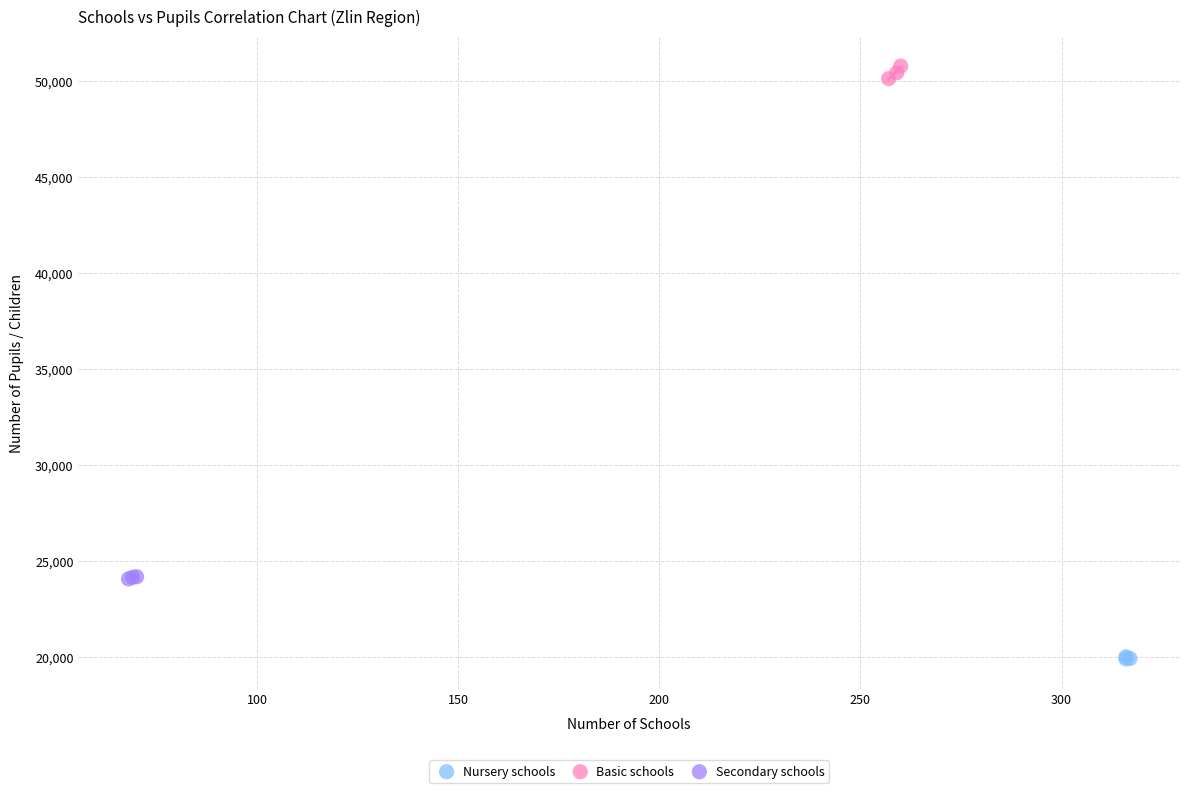

Which series has the widest spread of Y values?

Basic schools